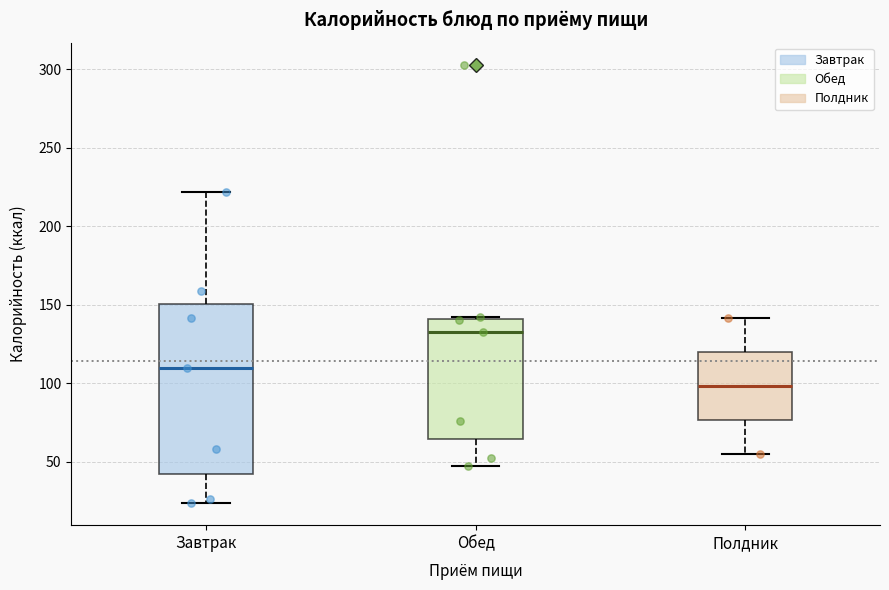

Reading left to right, read every box against the y-axis: the position of its median line, the range the box covers, and the ends of its whiskers. The values are not printed on the chart, so give them approximately, as read against the axis.

Завтрак: median 110, box 40 to 150, whiskers 25 to 220
Обед: median 135, box 65 to 140, whiskers 45 to 140
Полдник: median 100, box 75 to 120, whiskers 55 to 140